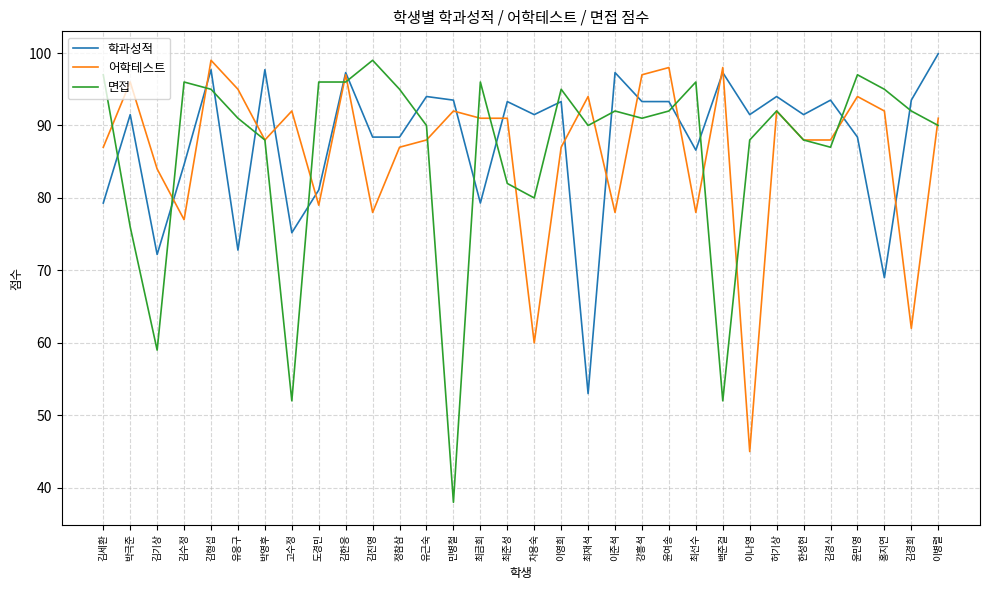

What is the difference between the maximum and minimum values in the 어학테스트 series?

54.0